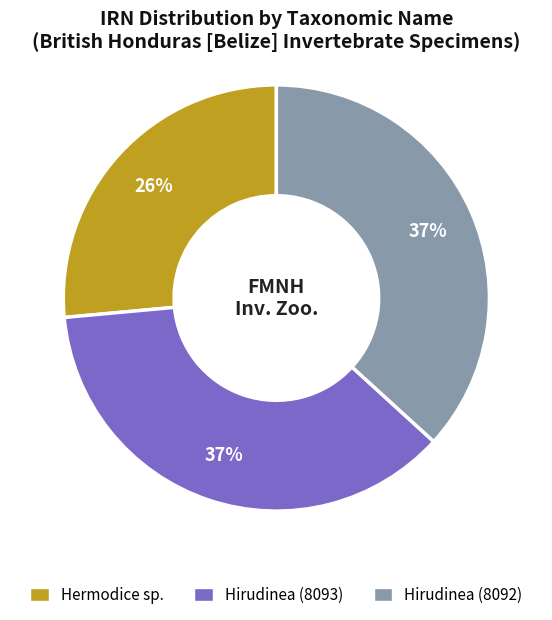

To the nearest percent, what is the combined percentage of Hirudinea (8093) and Hirudinea (8092)?

74%